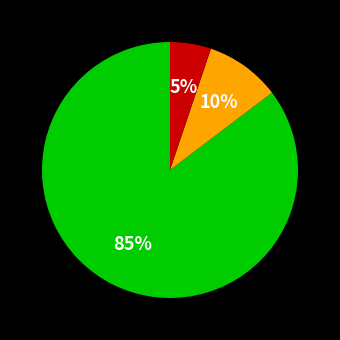

Does any single category account for the majority?

Yes